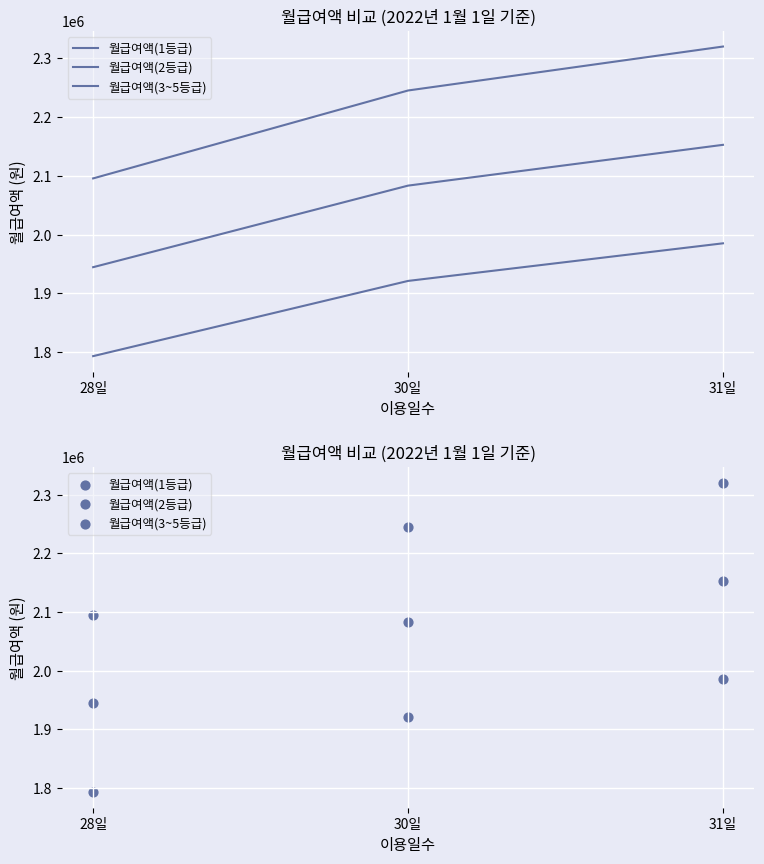

What is the total value across all series at 30일?

6250200